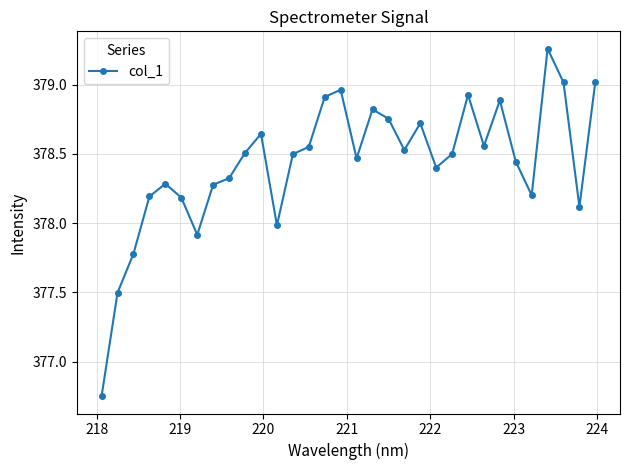

How many values are below 378?

5